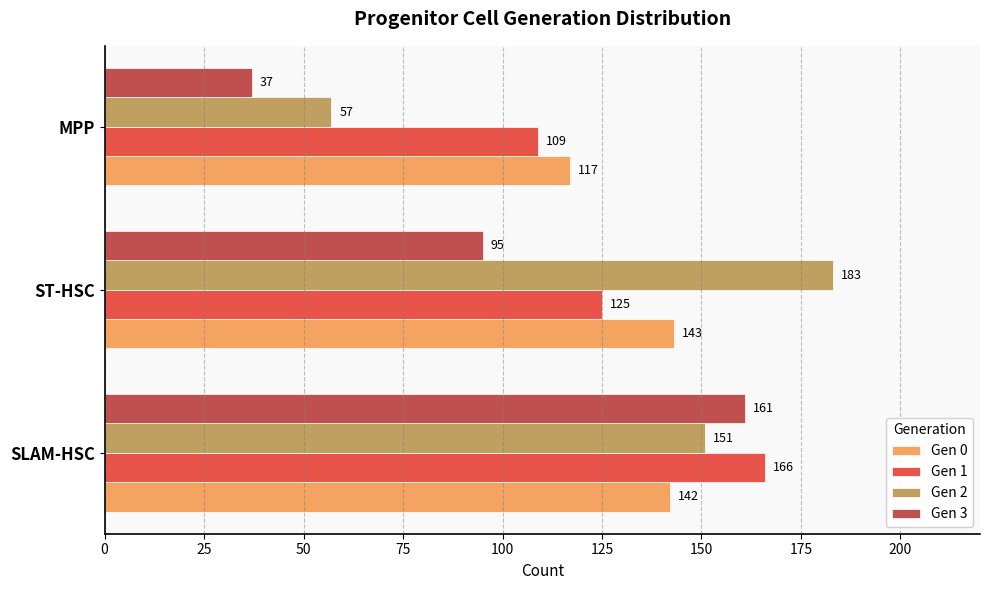

What is the maximum value for Gen 3?

161